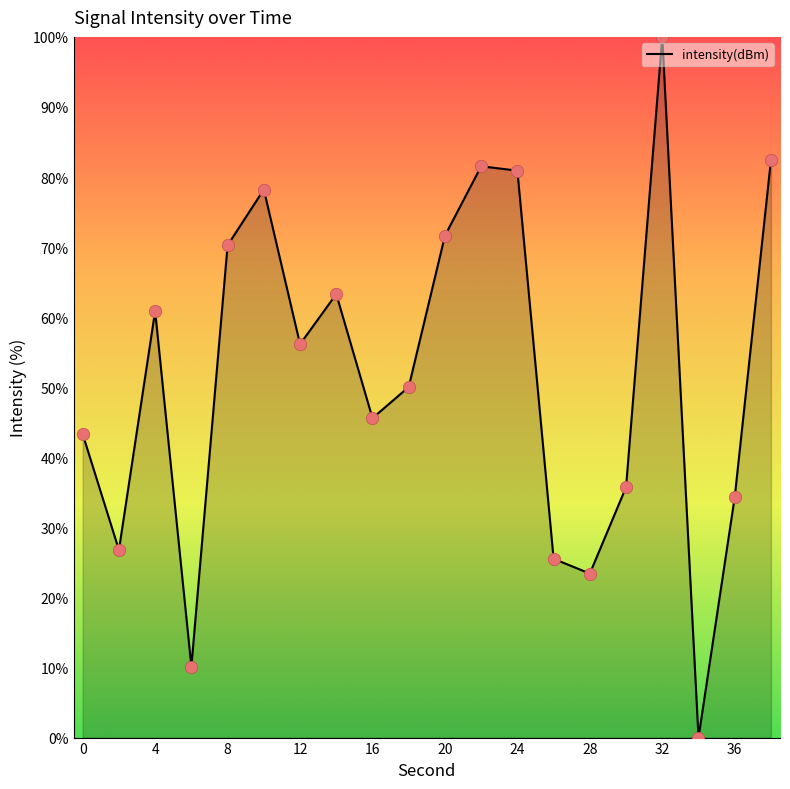

What is the difference between the maximum and minimum values?

100.0